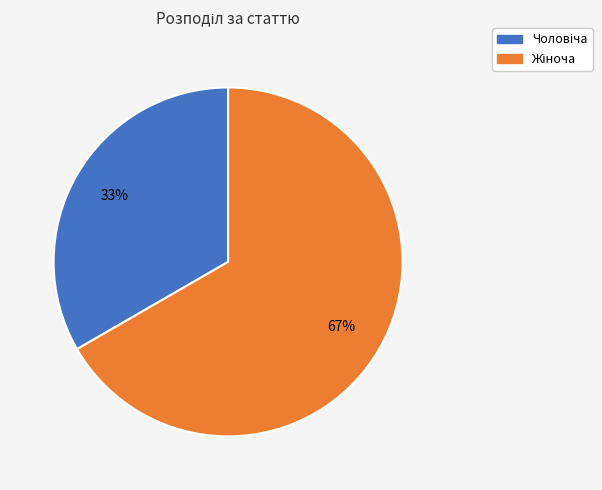

Does any single category account for the majority?

Yes